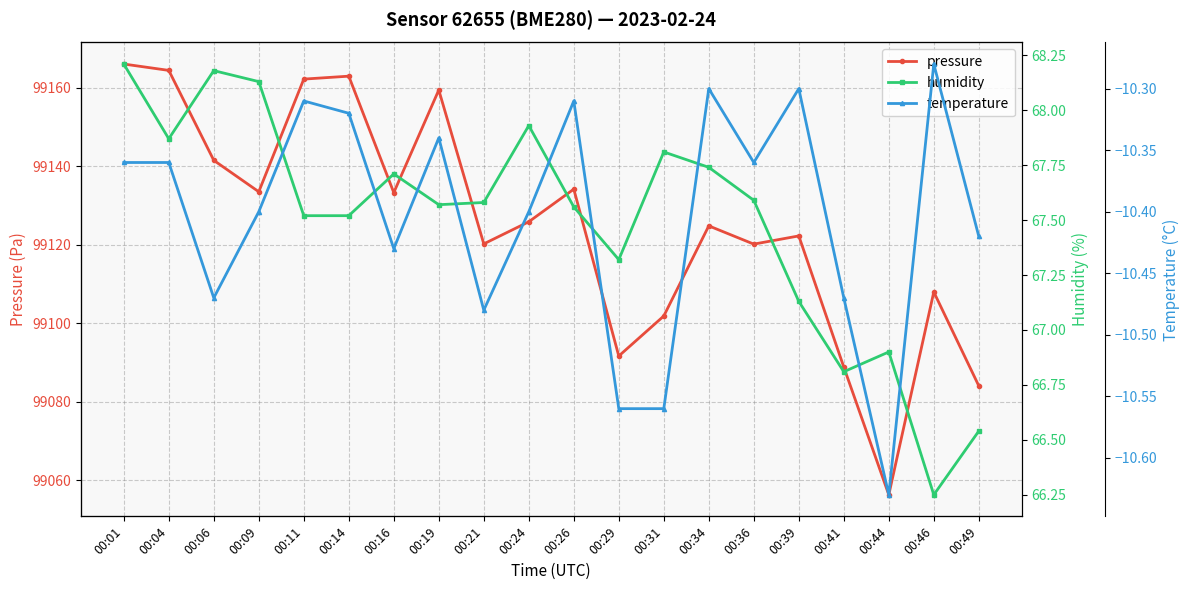

List the series in order of their peak value, lowest first.

temperature, humidity, pressure